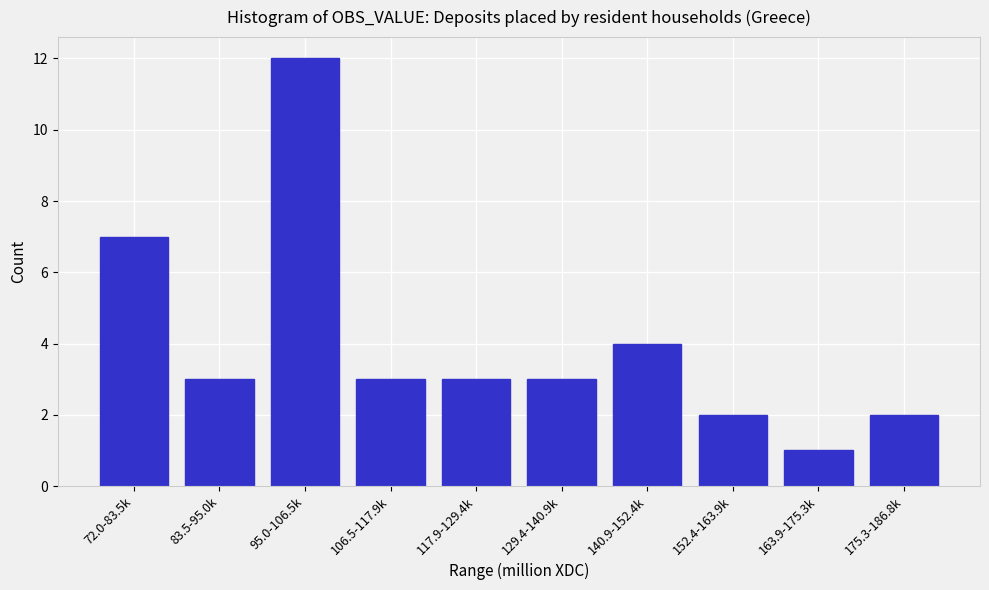

Reading left to right, what are all the values shown in this chart?

7	3	12	3	3	3	4	2	1	2